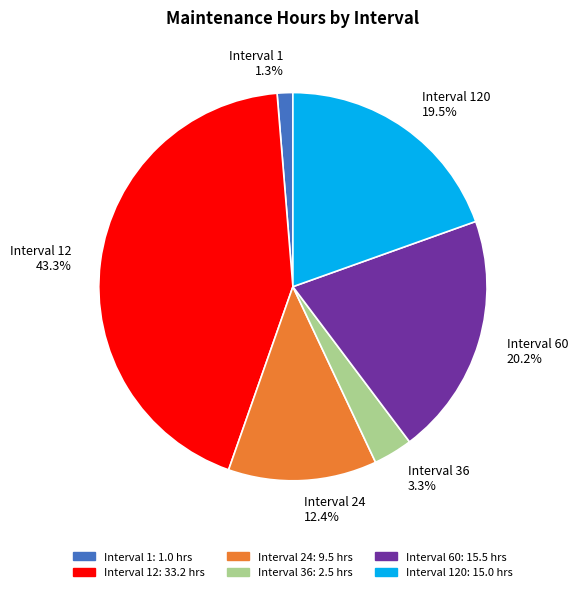

To the nearest percent, what is the average slice percentage?

17%